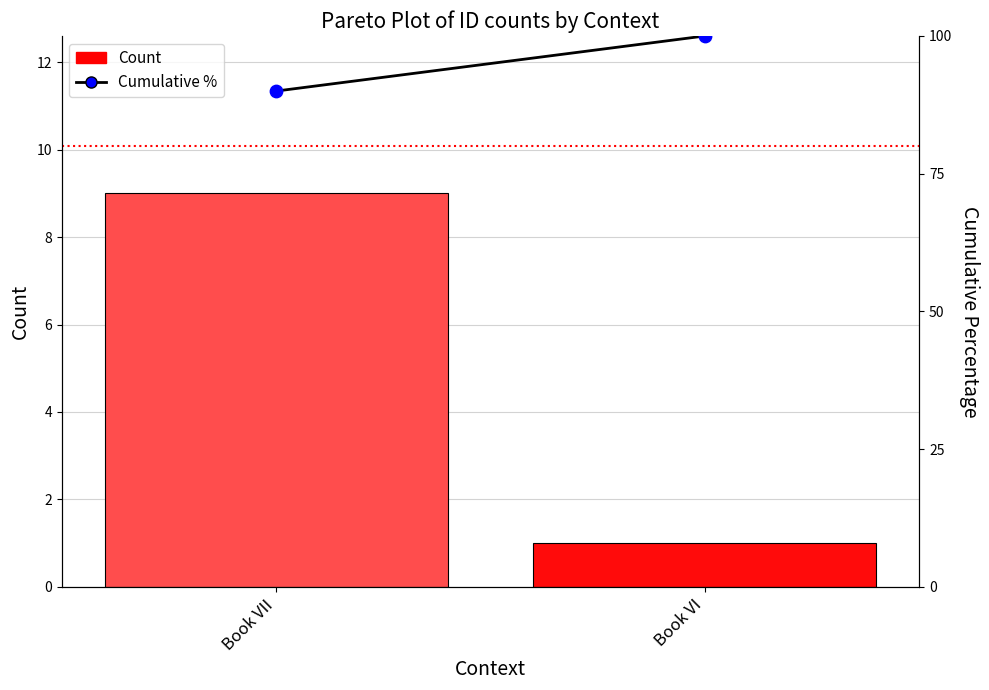

Which series has the widest spread of Y values?

Cumulative %